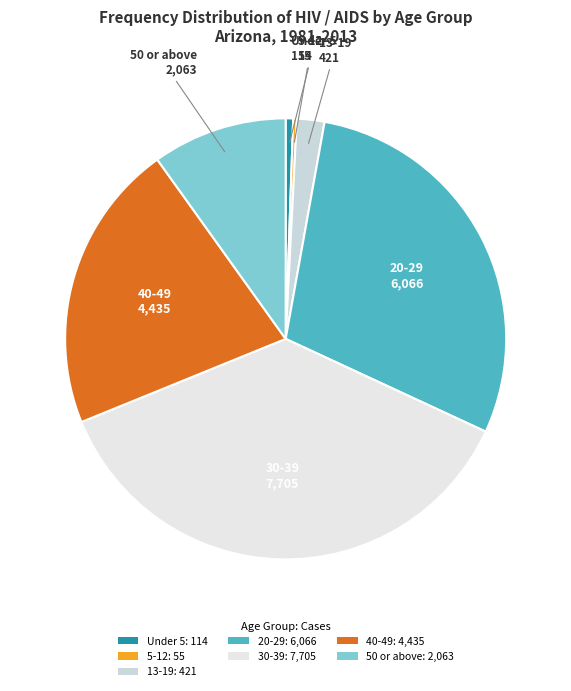

How many slices are in this pie chart?

7